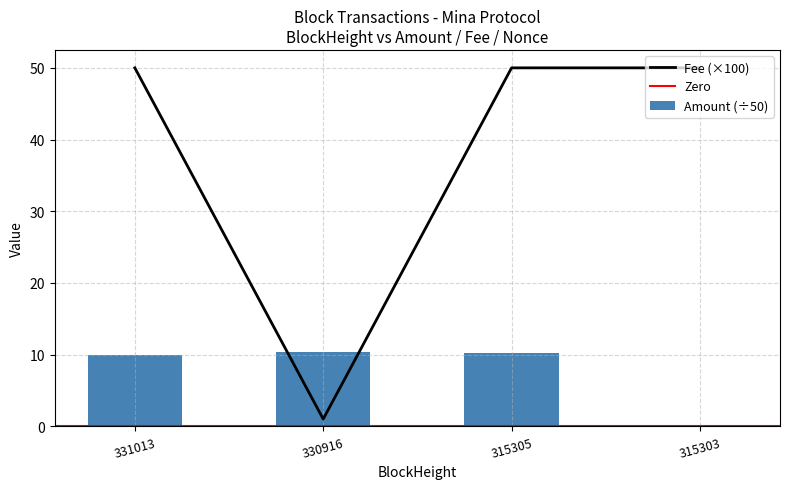

At which category does the chart reach its peak across all series?

331013